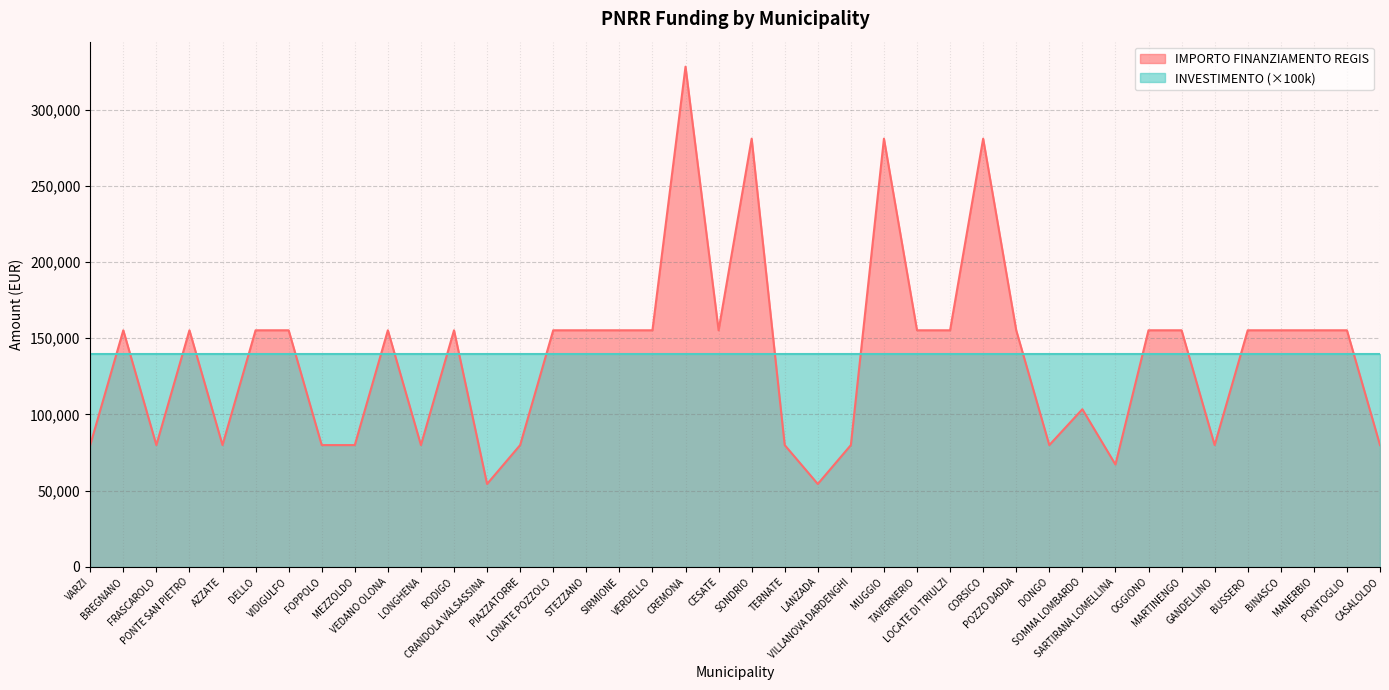

What is the difference between the second highest and minimum values?

226520